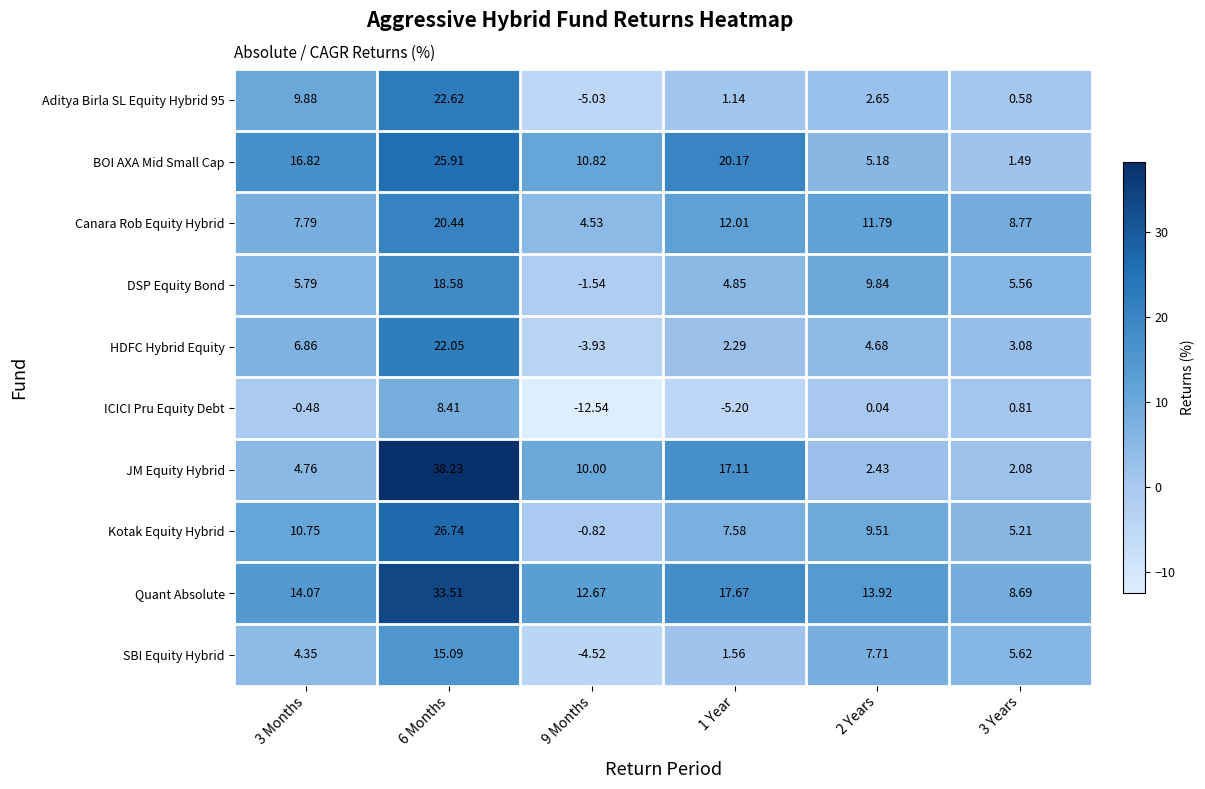

How many data points does each series have?

6